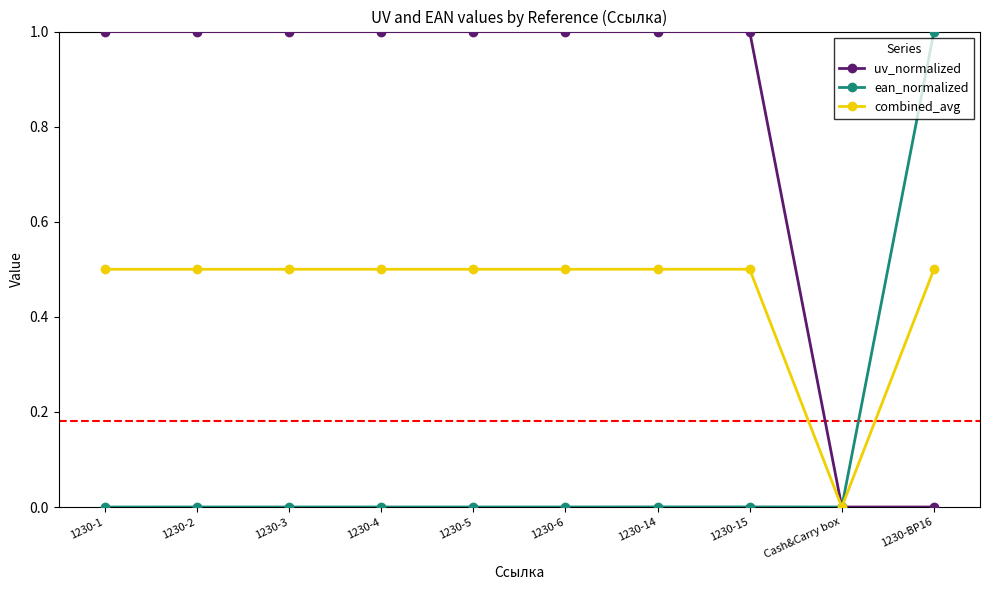

Between 1230-6 and Cash&Carry box, which series saw the biggest shift?

uv_normalized